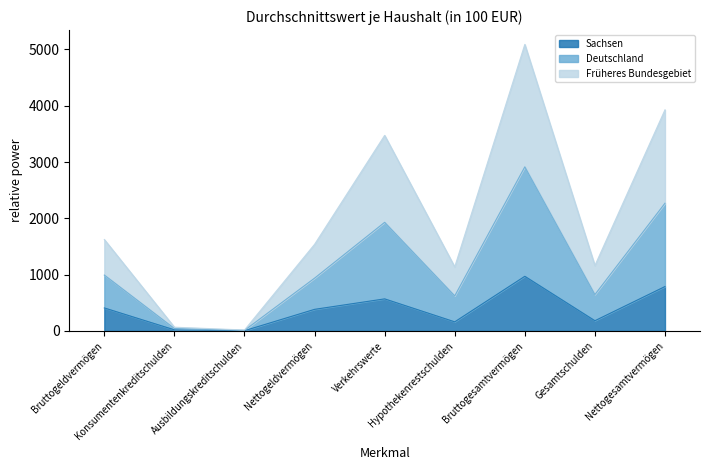

What is the minimum value for Früheres Bundesgebiet?

11